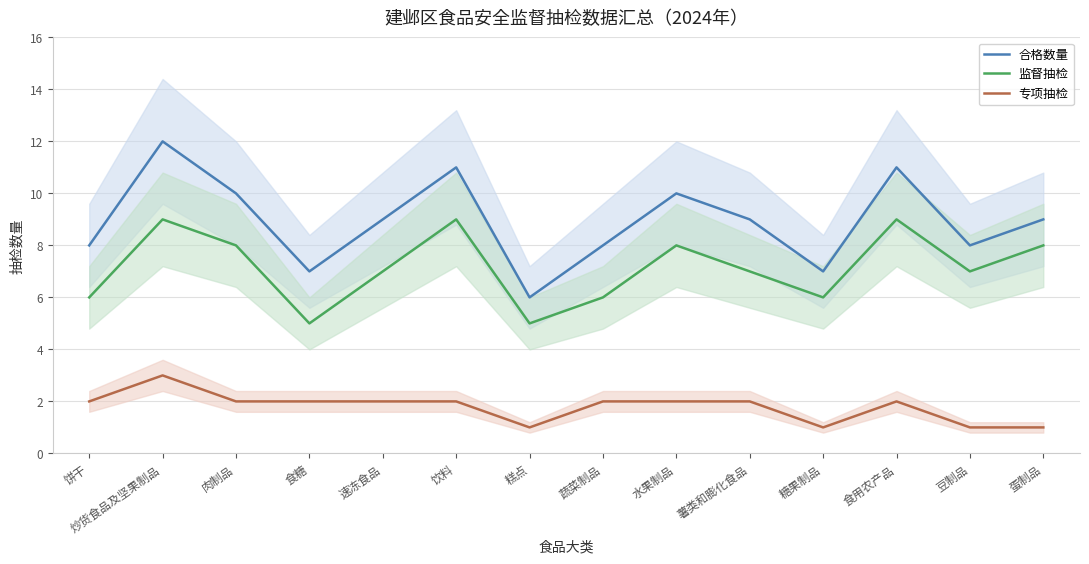

At 饼干, list the series in order from smallest to largest.

专项抽检, 监督抽检, 合格数量